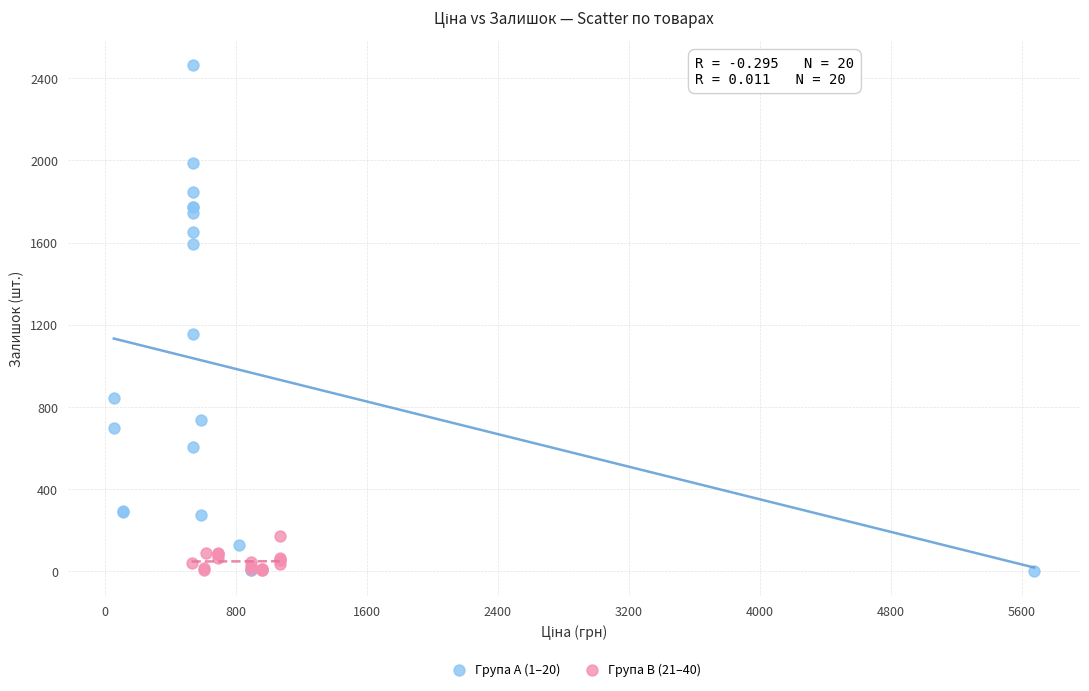

Which series has the widest spread of Y values?

Група A (1–20)